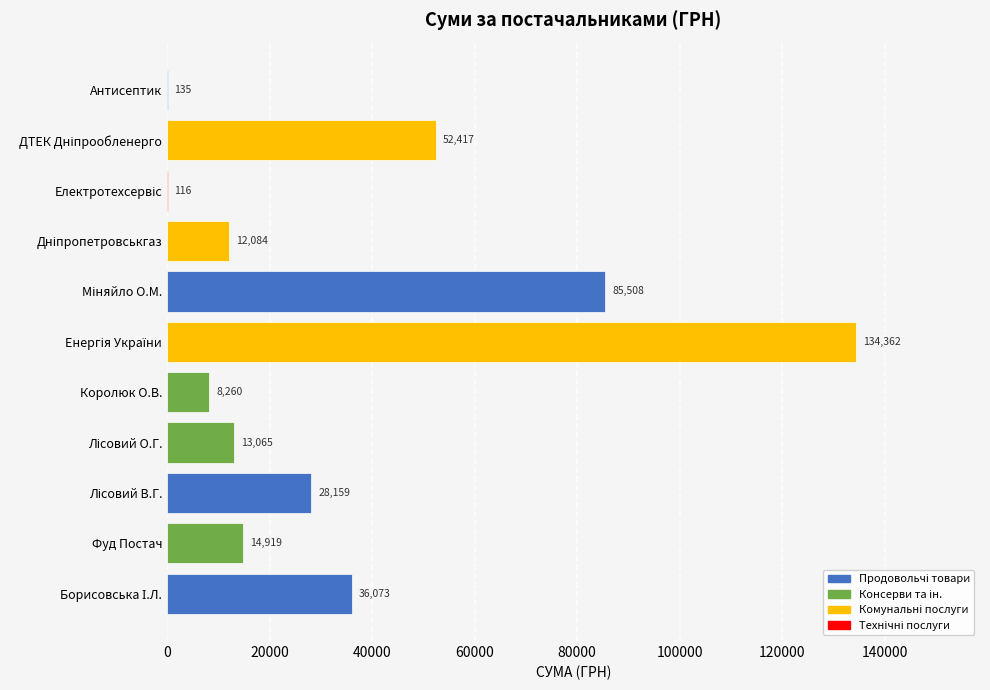

What is the maximum value shown in the chart?

134362.3